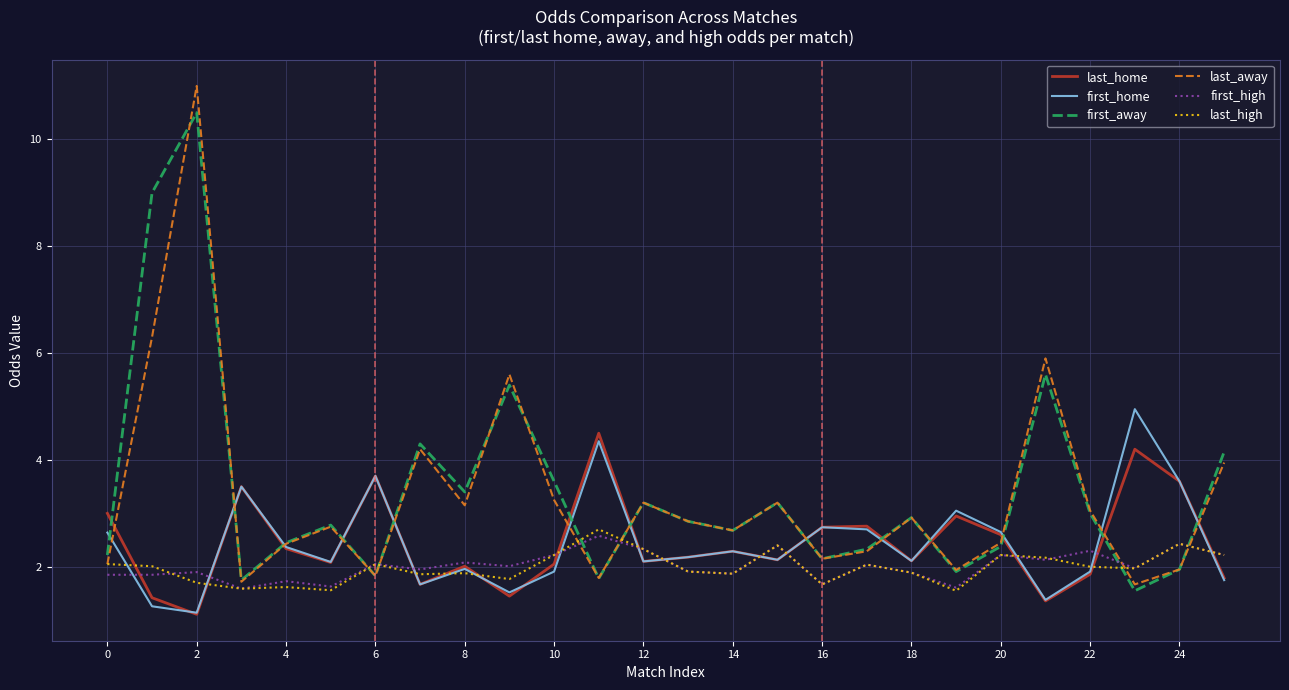

Which series has the largest range (max minus min)?

last_away